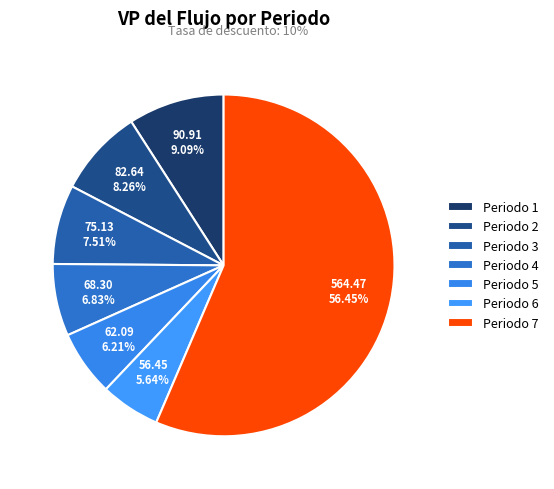

Is there any slice that represents more than half of the pie?

Yes